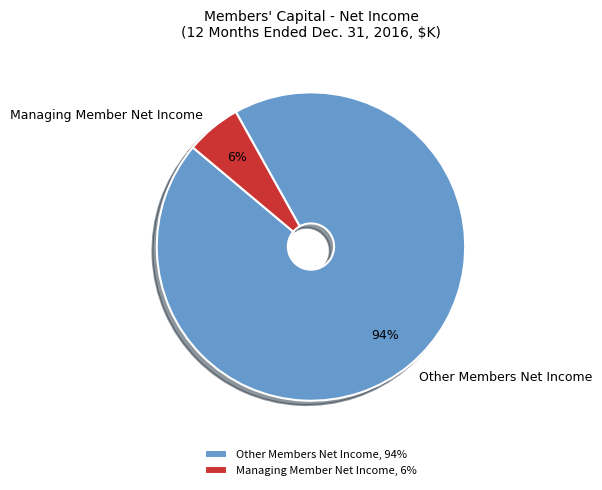

To the nearest percent, what portion does Other Members Net Income represent?

94%